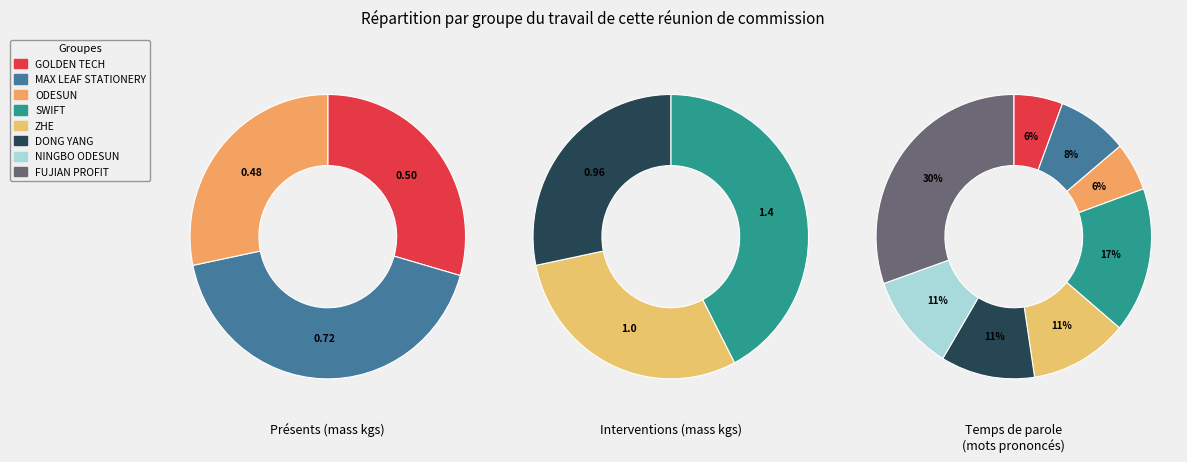

Between 17054495 and 17348301, which is larger?

17348301